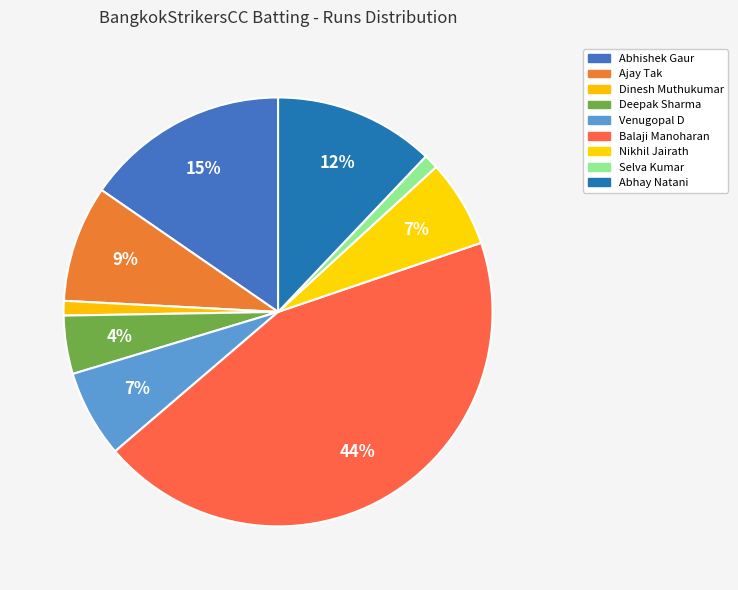

How many slices are in this pie chart?

9